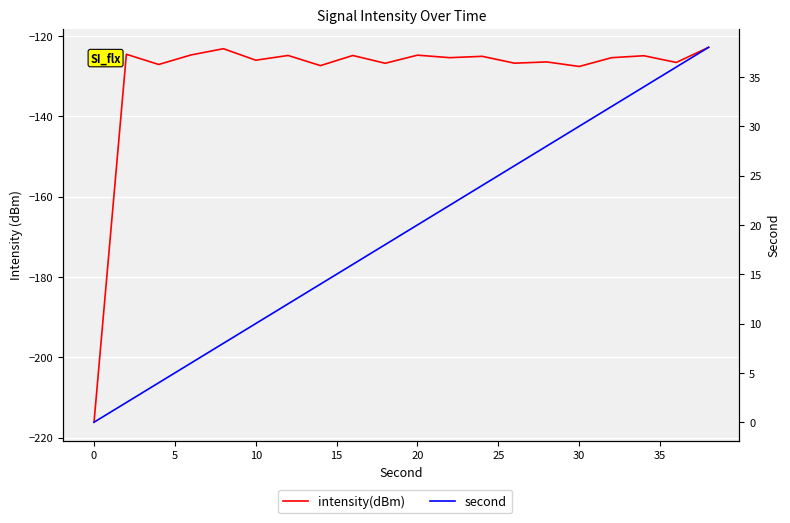

The second series shows 19.5 at 18. True or false?

False